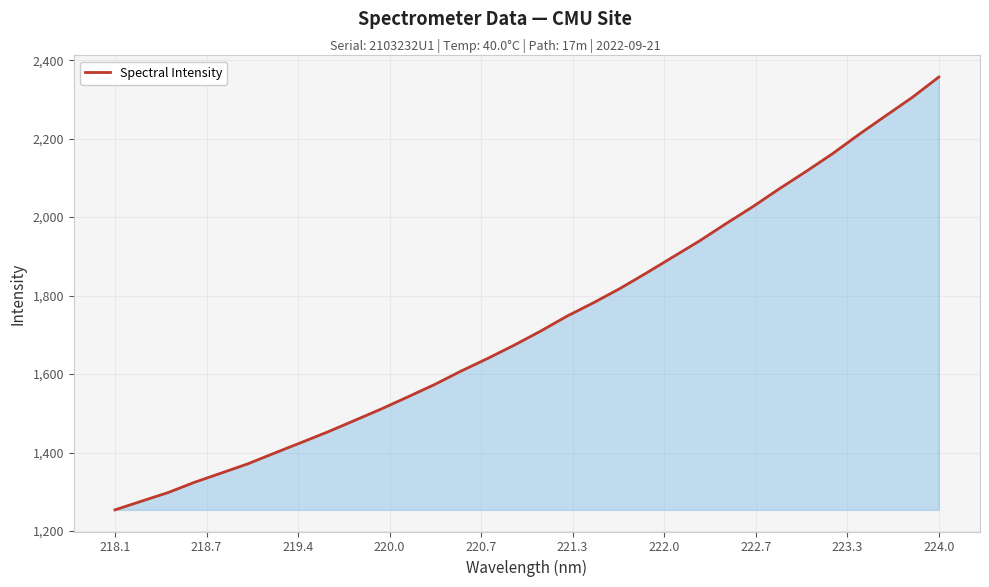

What is the difference between the maximum and minimum values?

1102.9